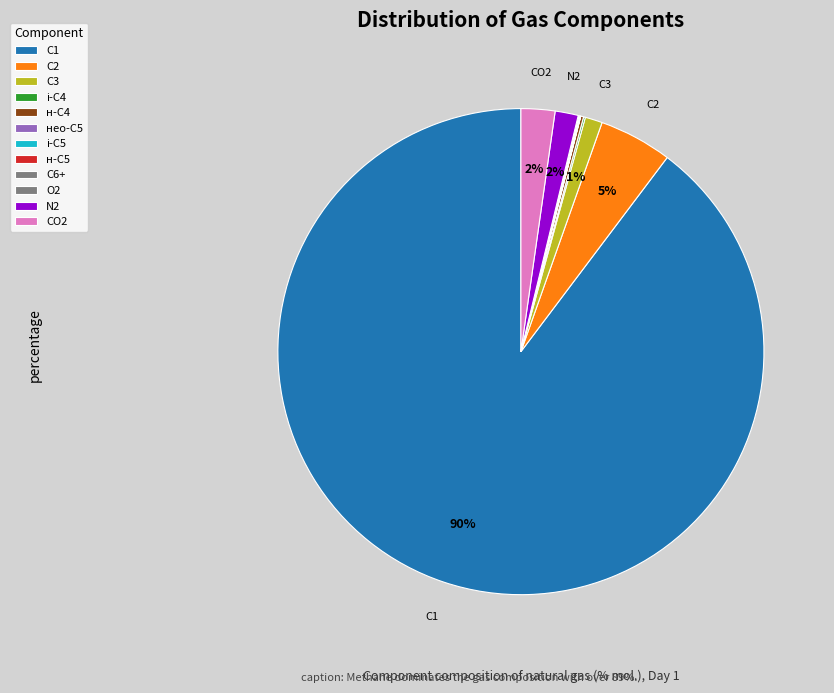

Which category has the smallest portion of the pie?

кисень, О2